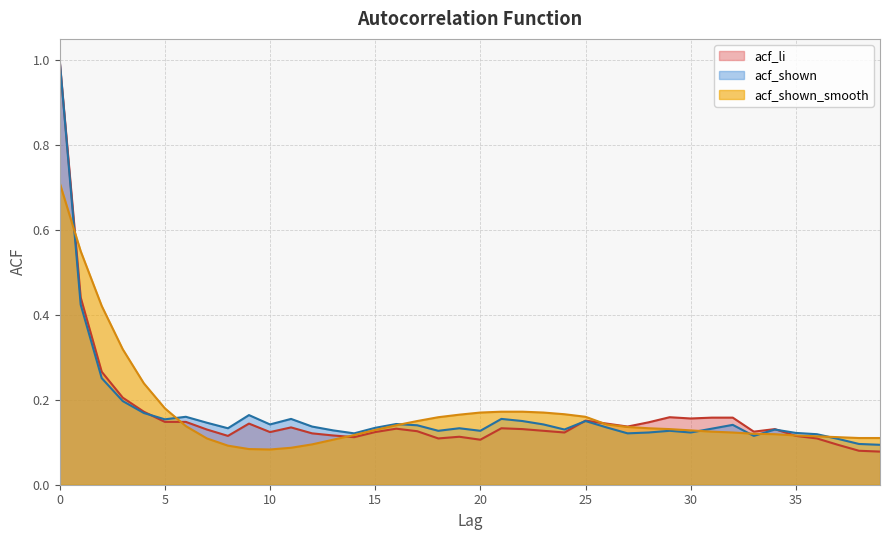

True or false: acf_shown and acf_shown_smooth intersect in this chart.

True